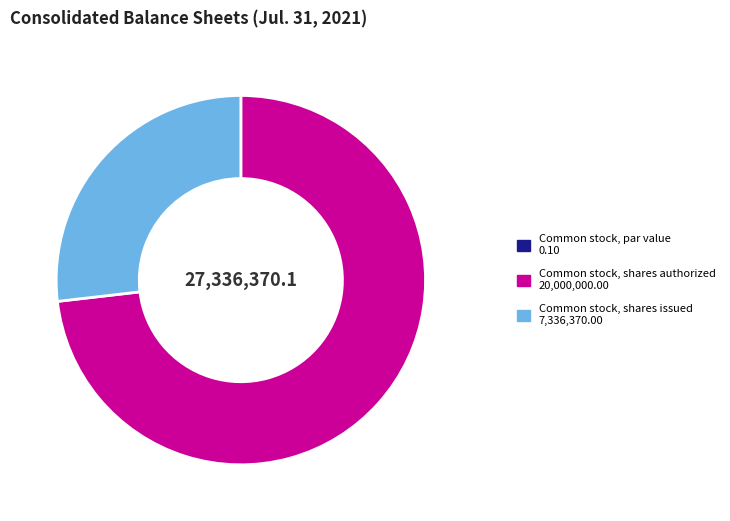

Is there any slice that represents more than half of the pie?

Yes